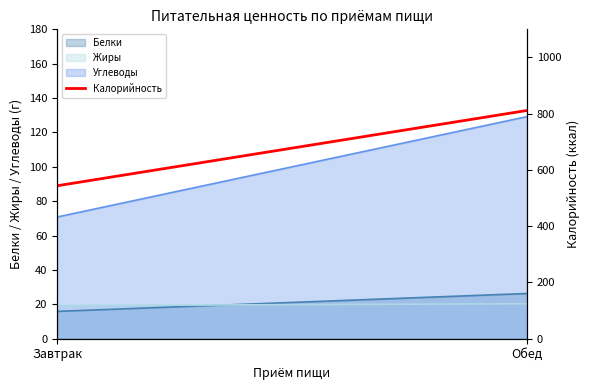

What is the difference between the maximum and minimum values?

267.7